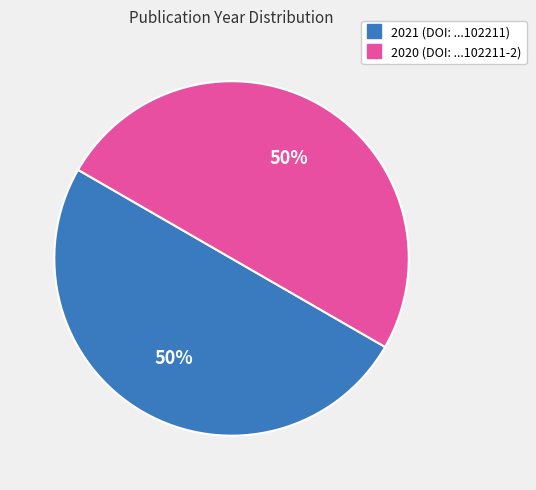

How many segments does this pie chart have?

2